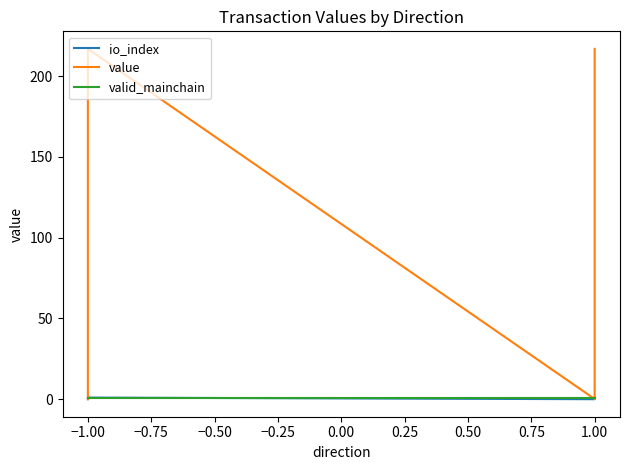

True or false: io_index and value cross at least once.

False